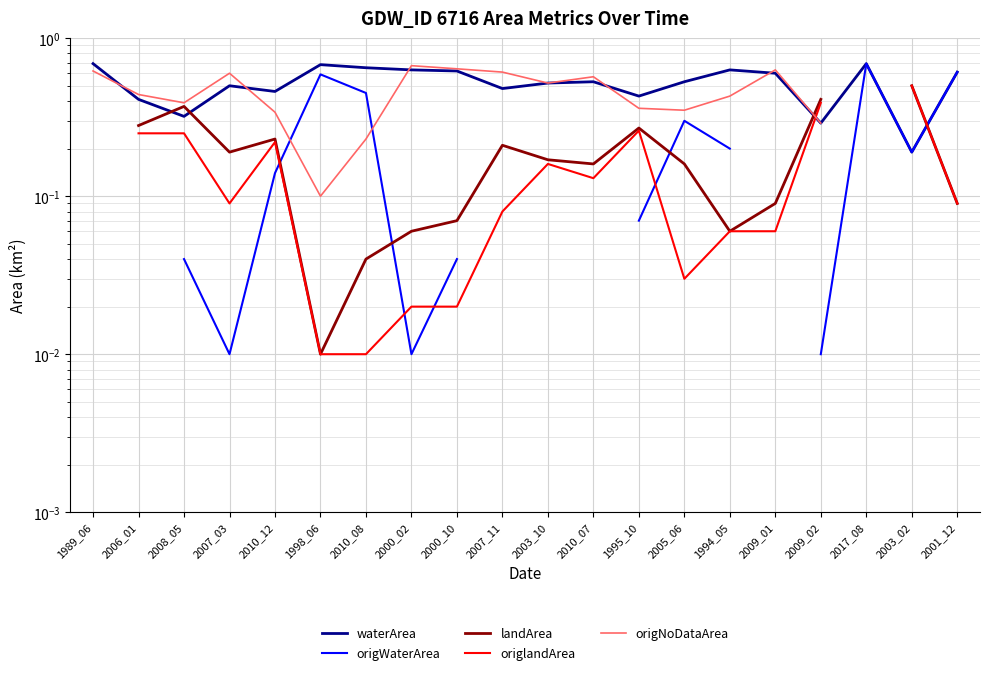

Which series has the largest total across all categories?

waterArea